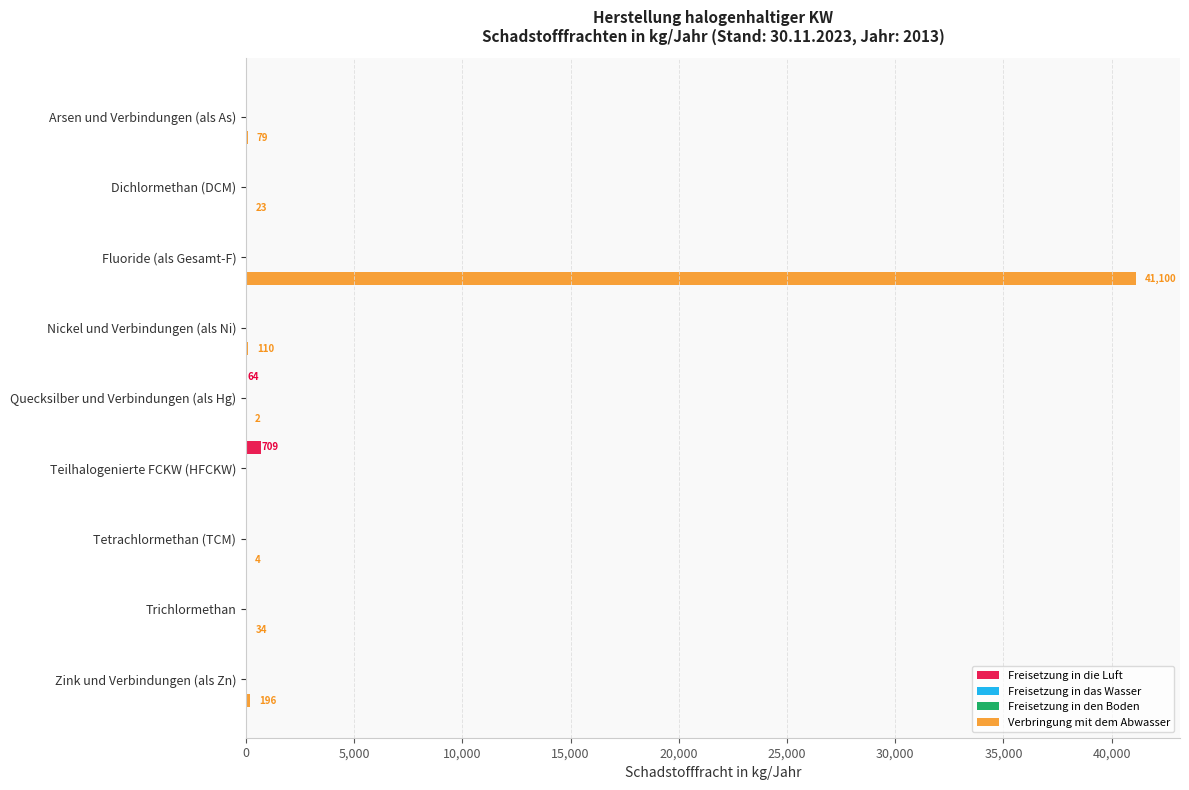

Which series has the largest total across all categories?

Verbringung mit dem Abwasser